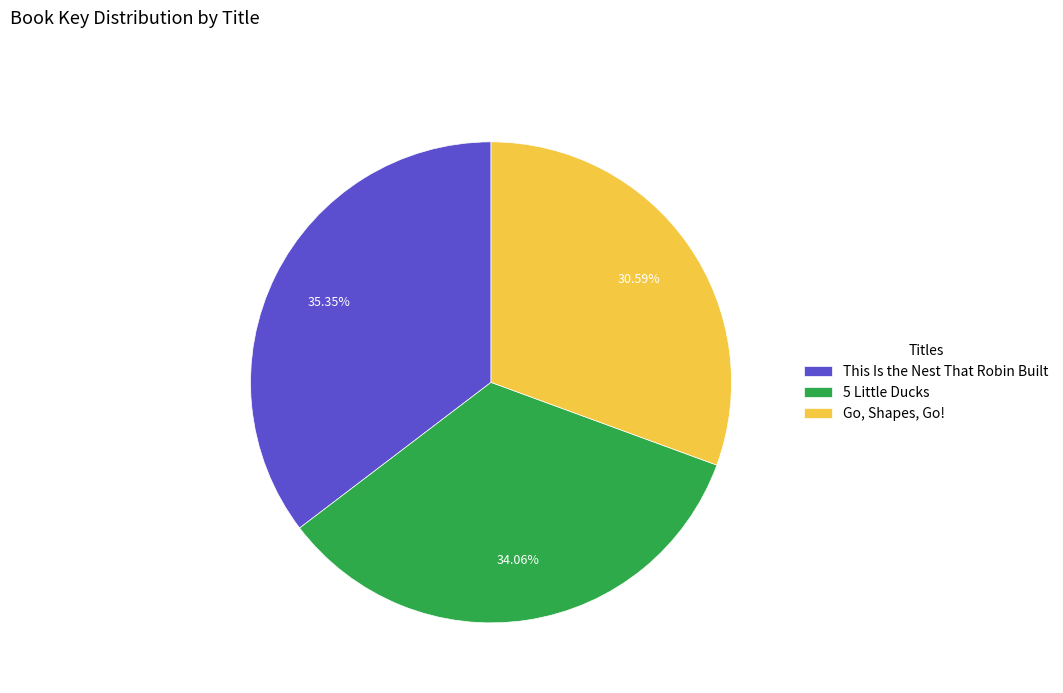

How many segments does this pie chart have?

3